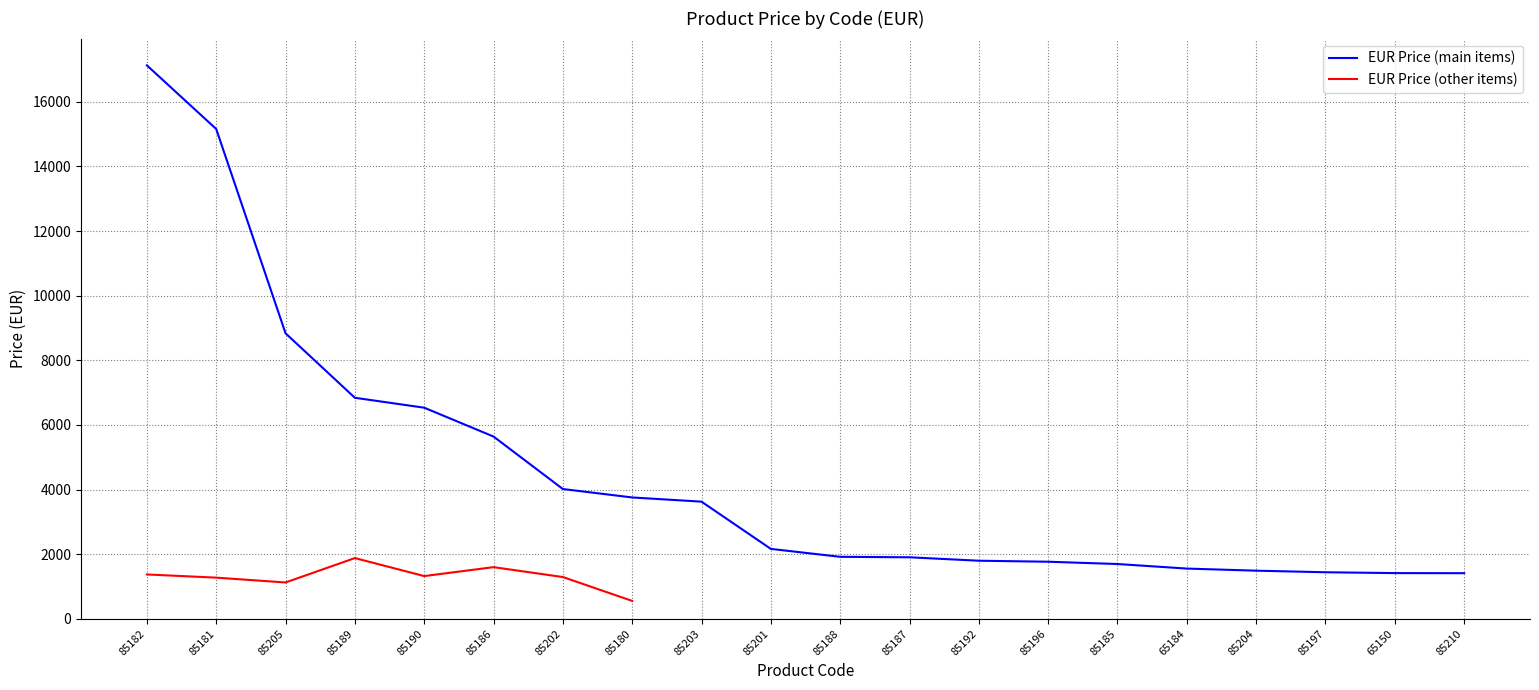

True or false: the data shows 6534 at 85190.

True